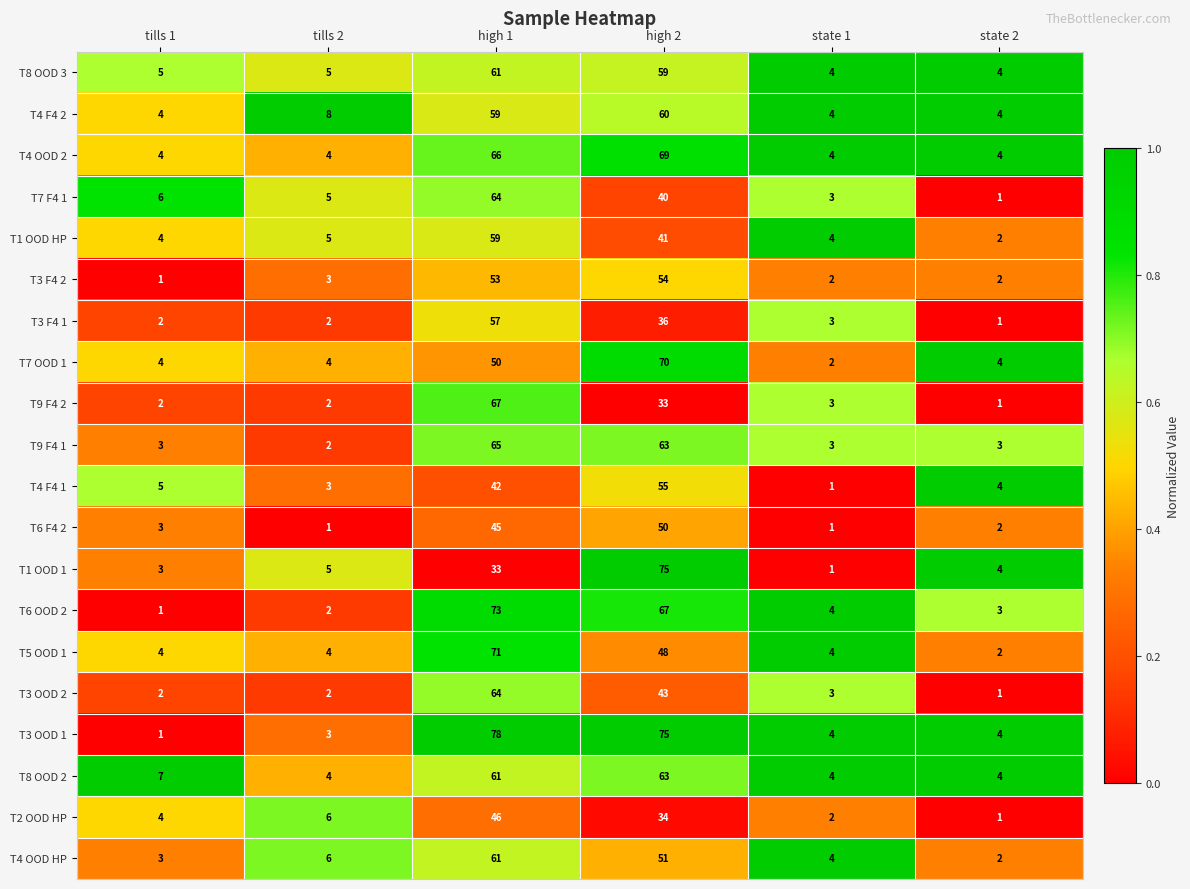

What is the average value of the T6 OOD 2 series?

25